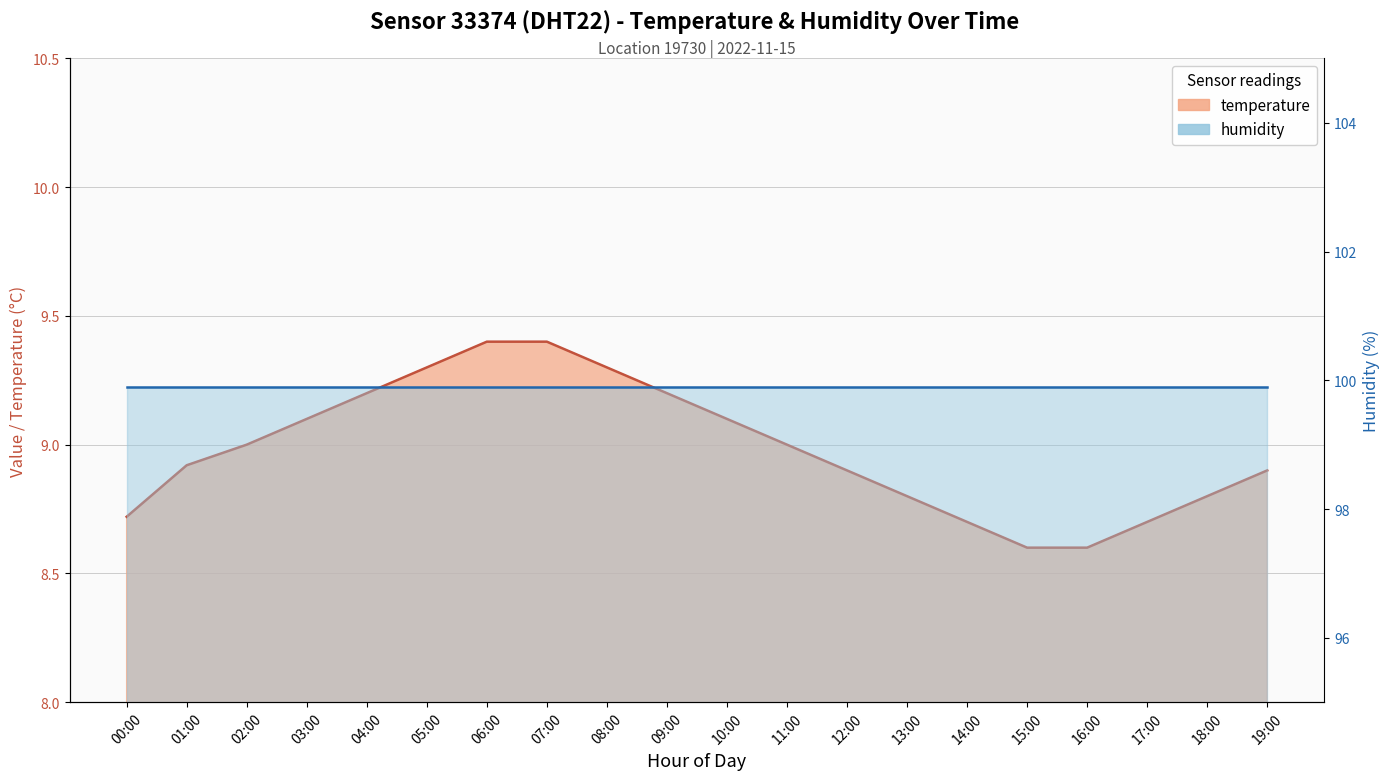

What position from the left is 11:00?

12